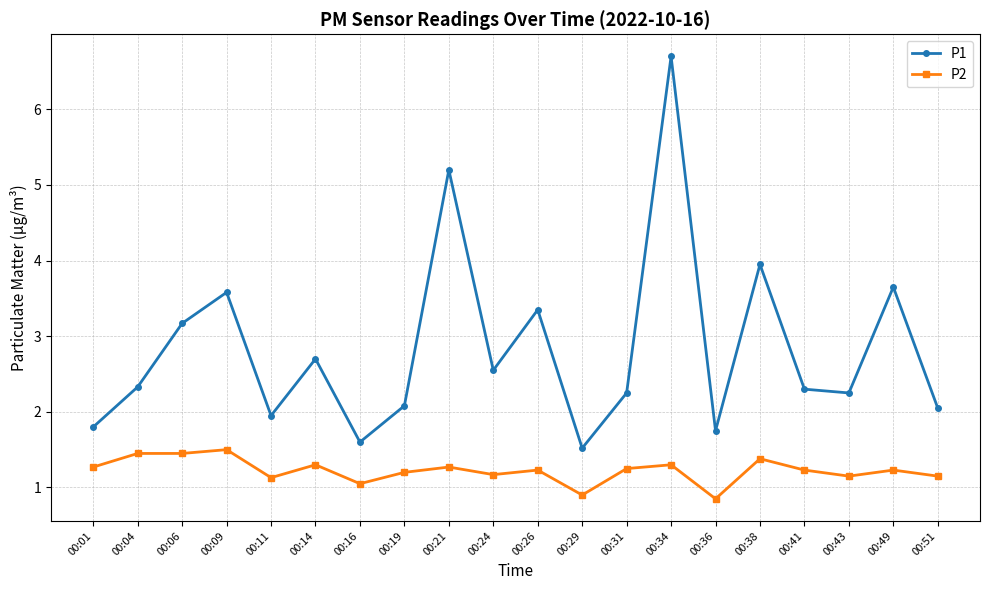

What is the value of the P2 point at the 11th from the left?

1.2